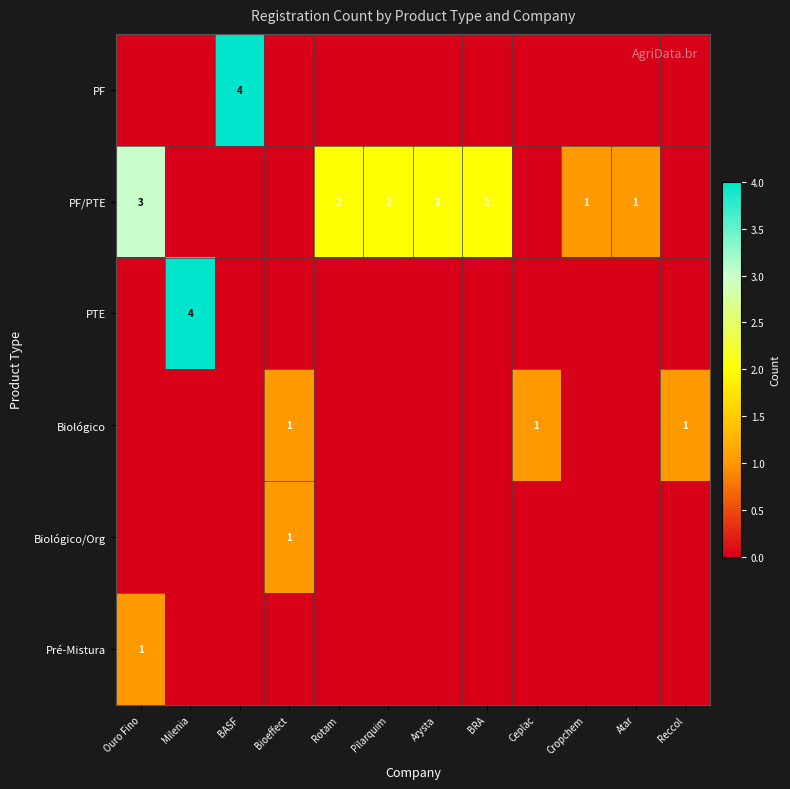

The PF/PTE series shows 3 at BRA. True or false?

False